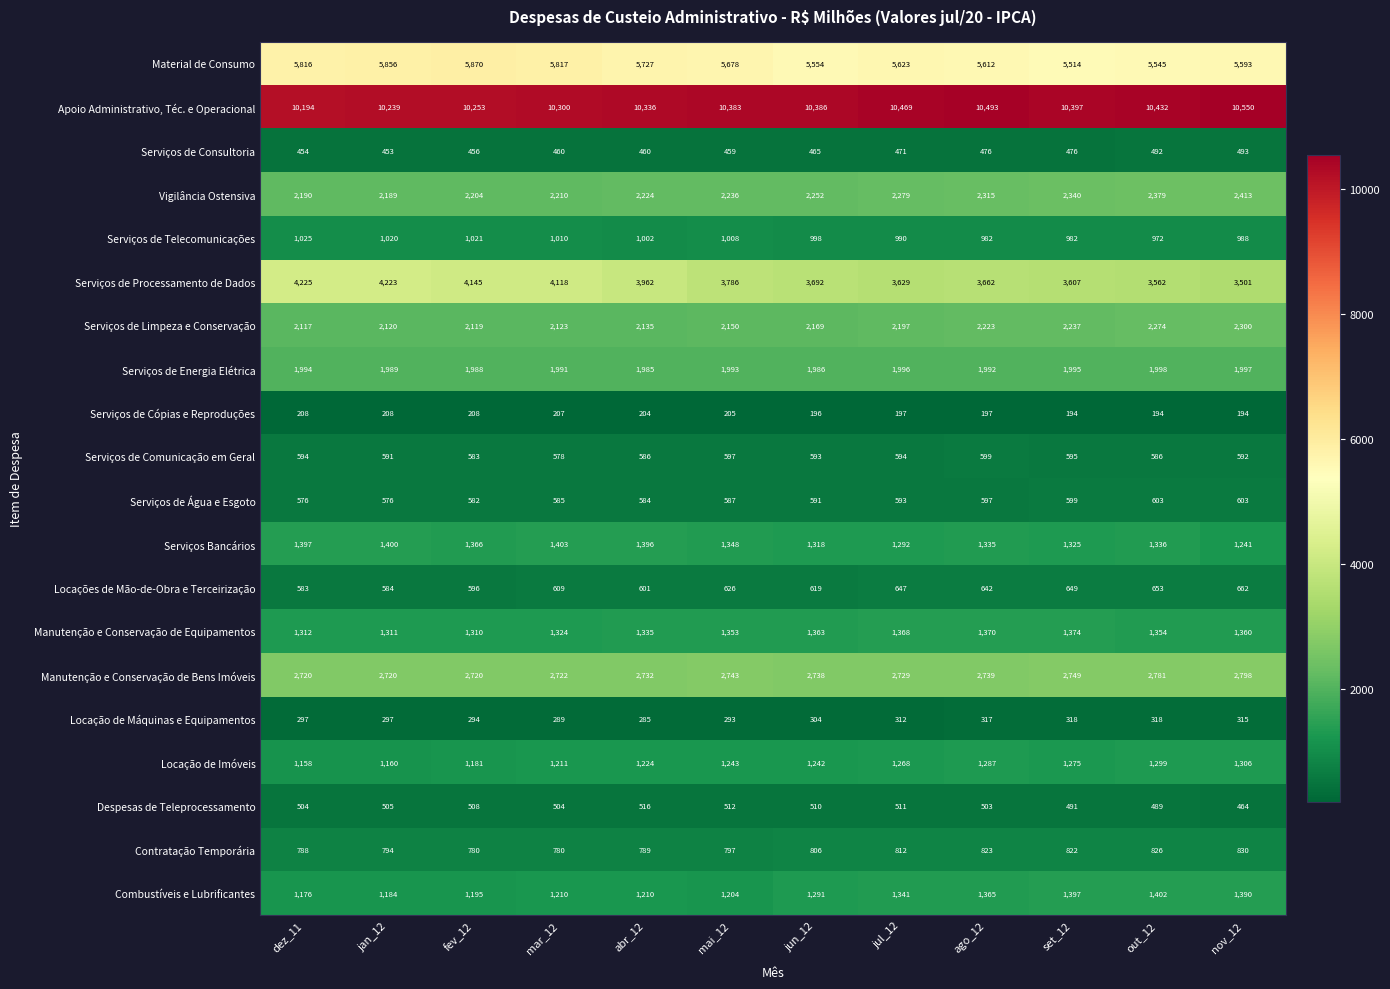

What is the greatest value displayed?

10550